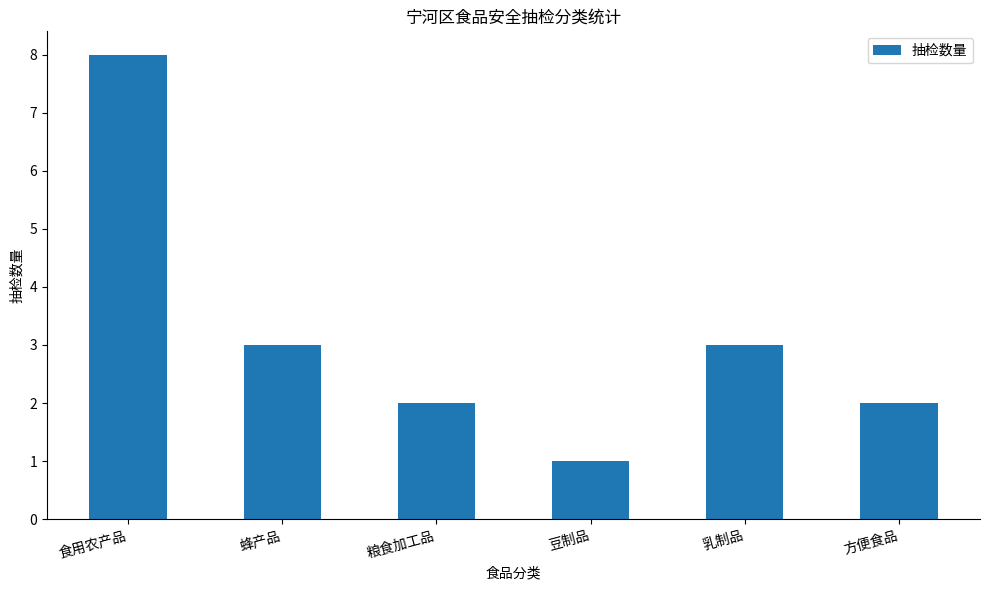

At which label does the data first exceed 3?

食用农产品